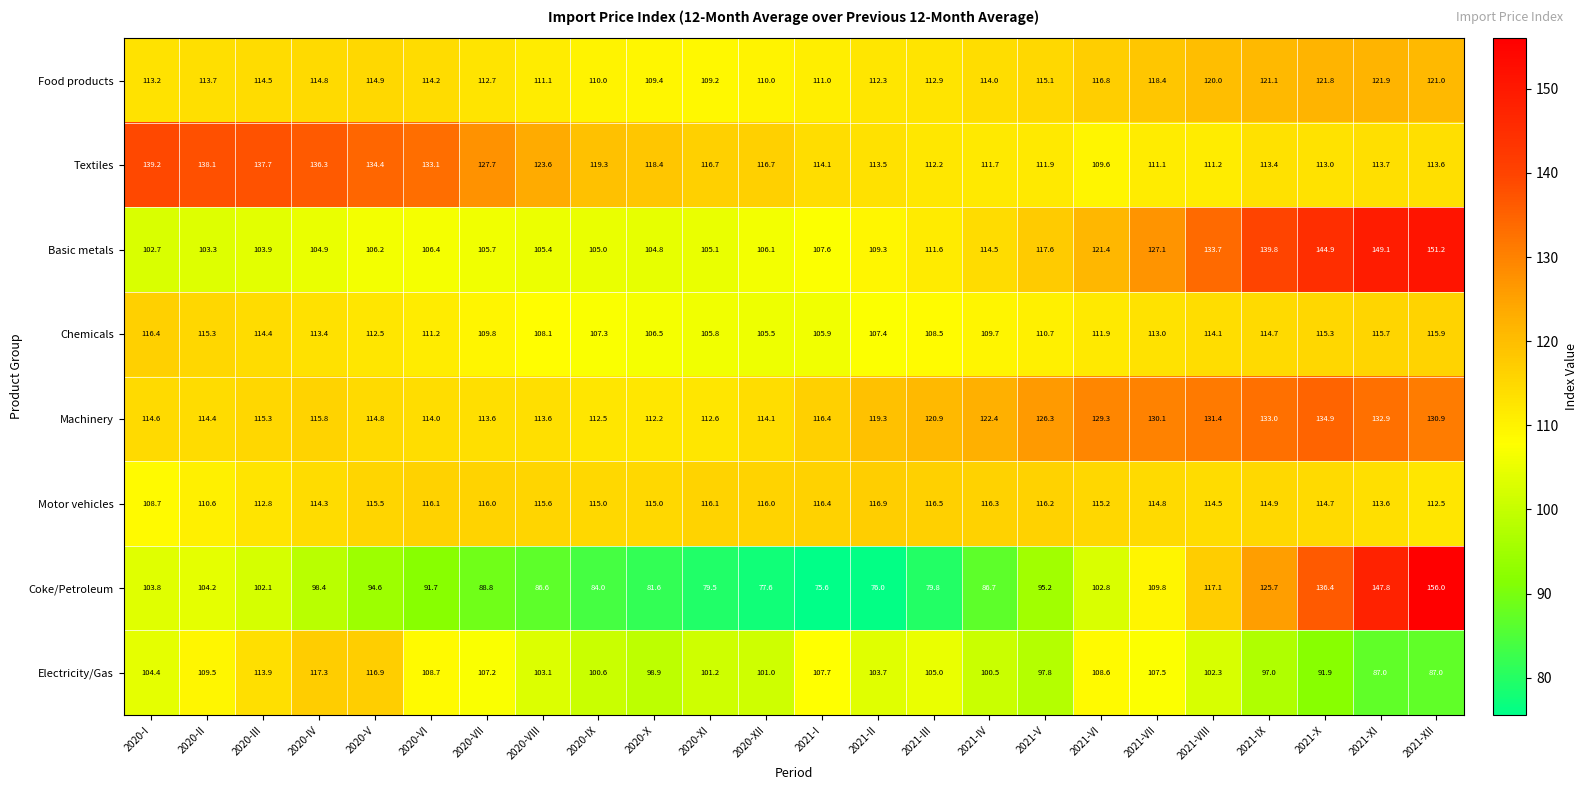

What is the approximate value of Basic metals at 2021-X?

144.9